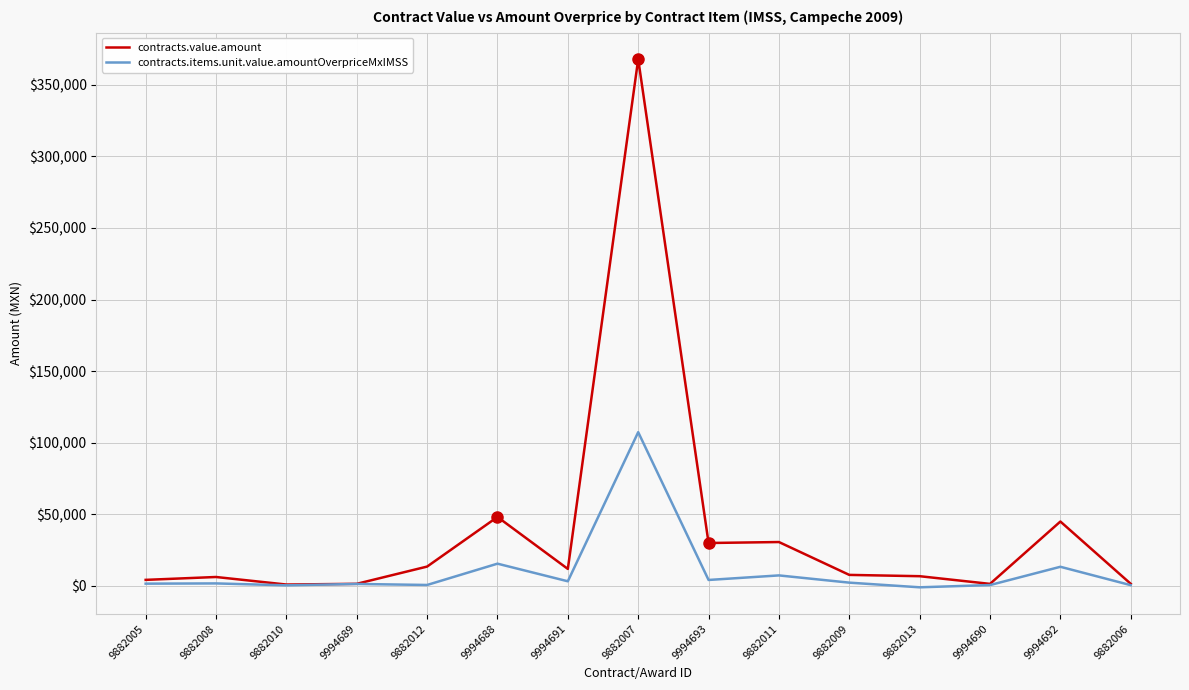

Rank the series by their average value, from highest to lowest.

contracts.value.amount, contracts.items.unit.value.amountOverpriceMxIMSS